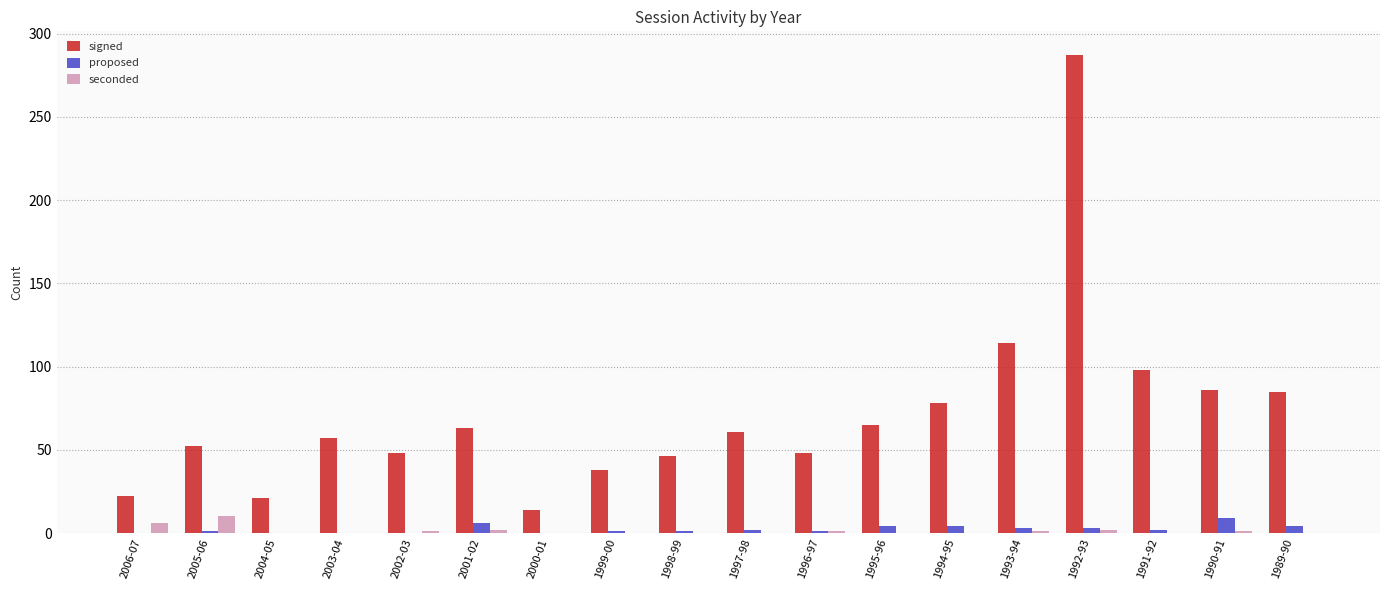

How many seconded values are between 0 and 1?

14